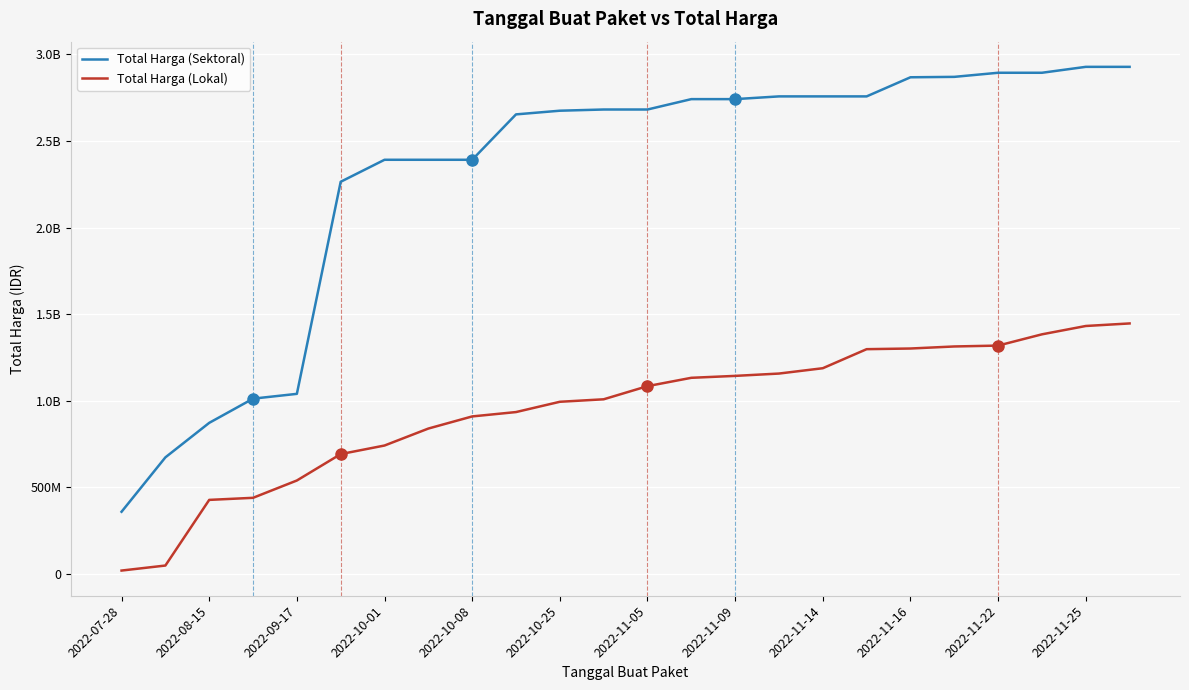

What are all the series names shown in the legend?

Total Harga (Sektoral), Total Harga (Lokal)